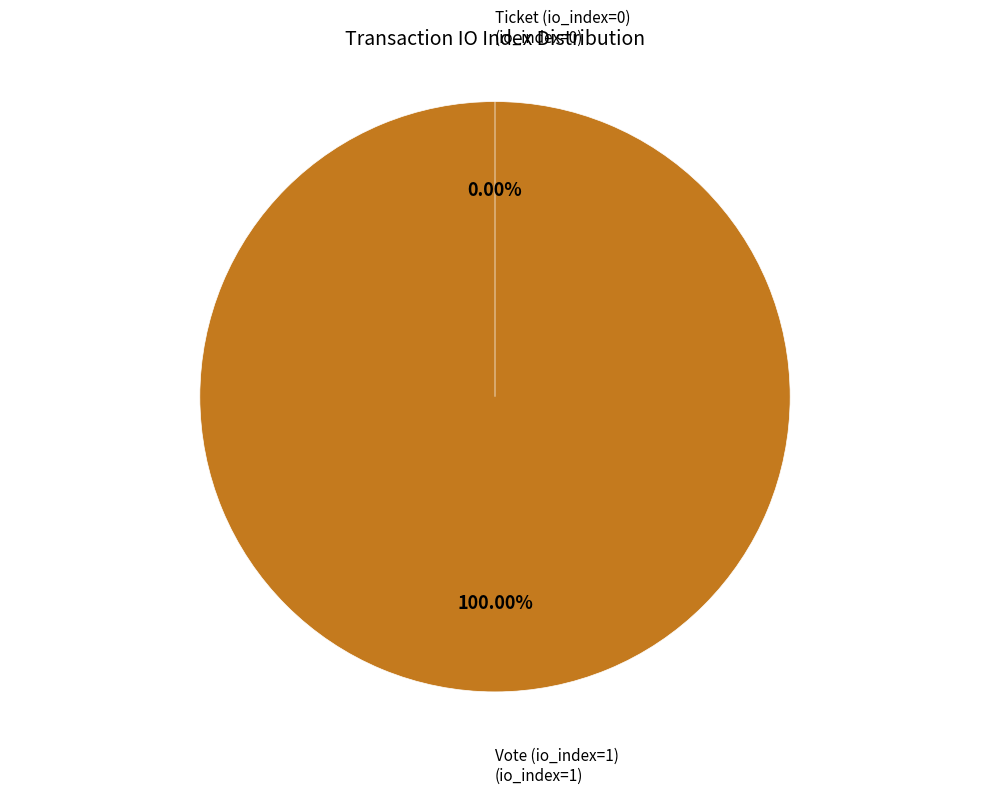

To the nearest percent, what is the combined percentage of Ticket (io_index=0) and Vote (io_index=1)?

100%